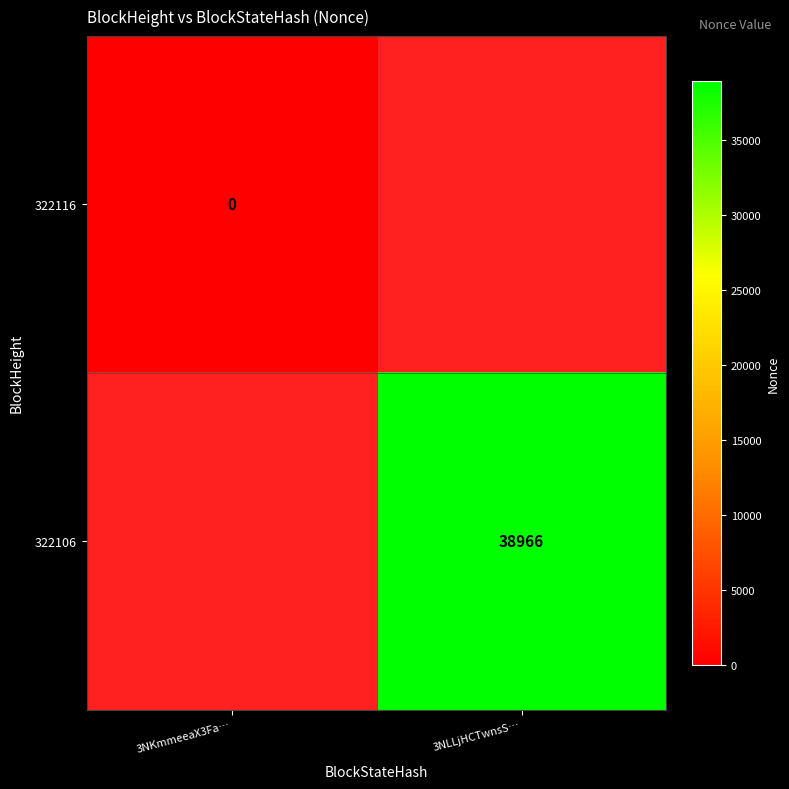

The value of 322106 at 3NLLjHCTwnsS… is 26474.5. True or false?

False